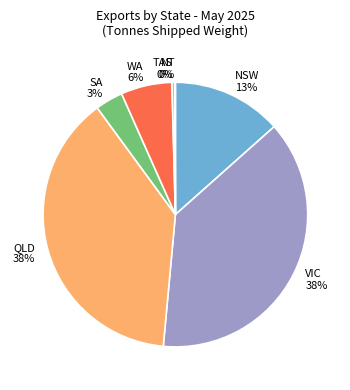

Is there any slice that represents more than half of the pie?

No